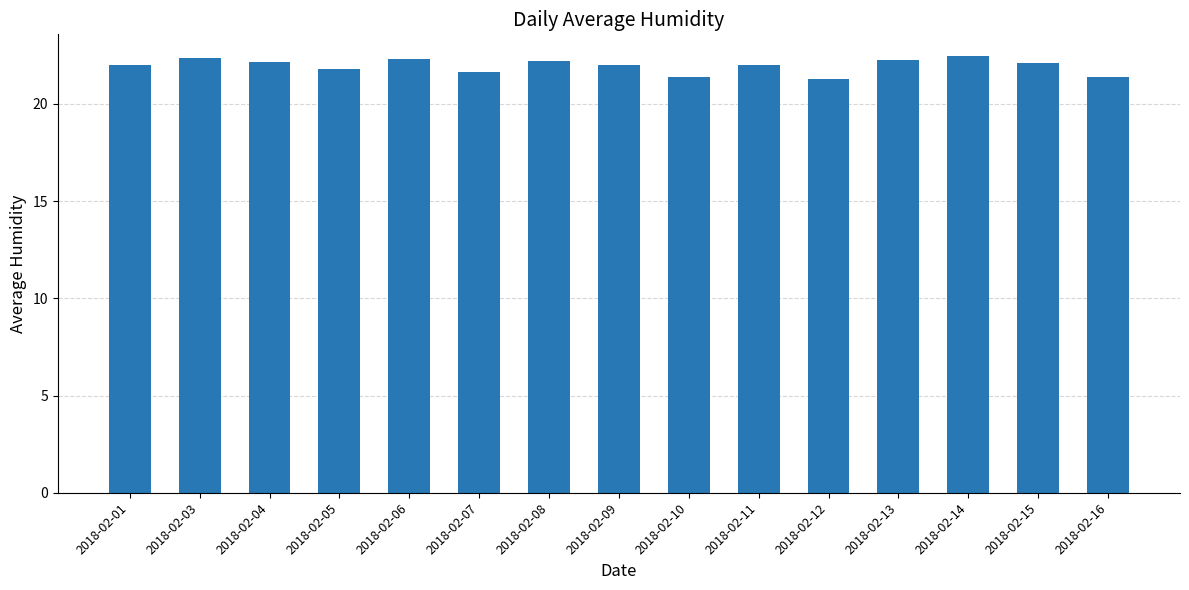

What is the change in value from 2018-02-04 to 2018-02-07?

-0.6